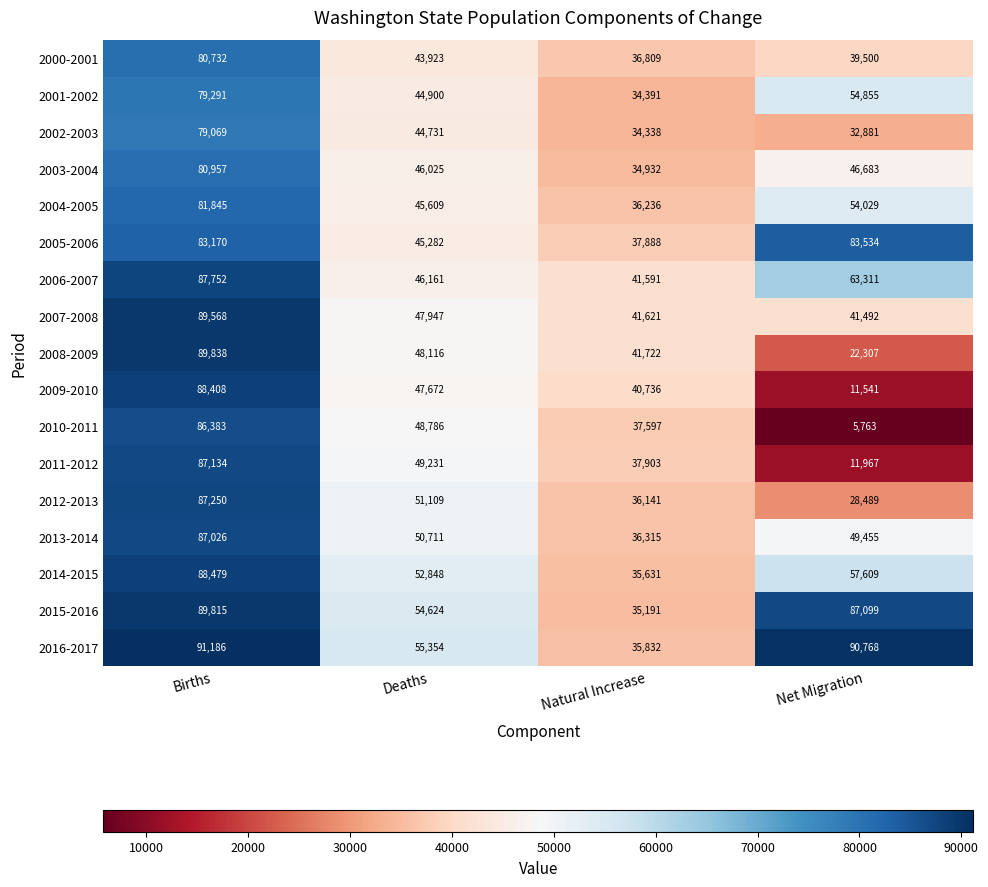

Rank the series at Births from highest to lowest value.

2016-2017, 2008-2009, 2015-2016, 2007-2008, 2014-2015, 2009-2010, 2006-2007, 2012-2013, 2011-2012, 2013-2014, 2010-2011, 2005-2006, 2004-2005, 2003-2004, 2000-2001, 2001-2002, 2002-2003